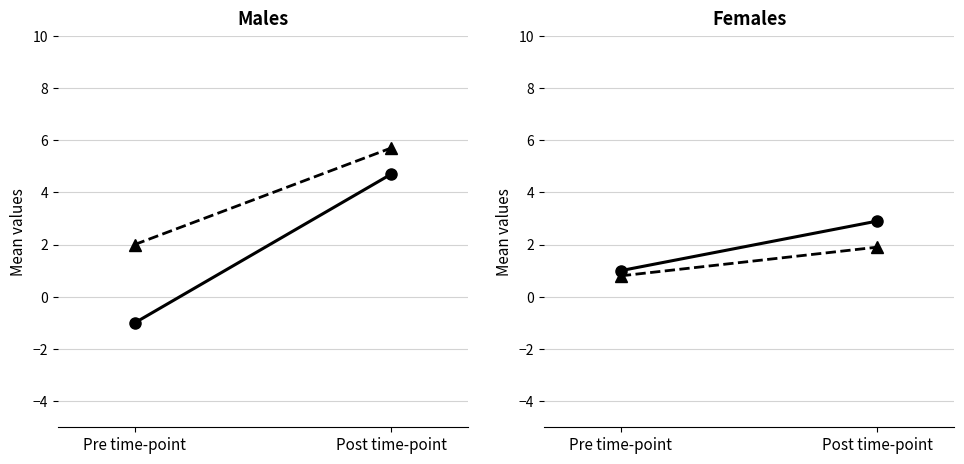

At how many categories does at least one series exceed 1?

2